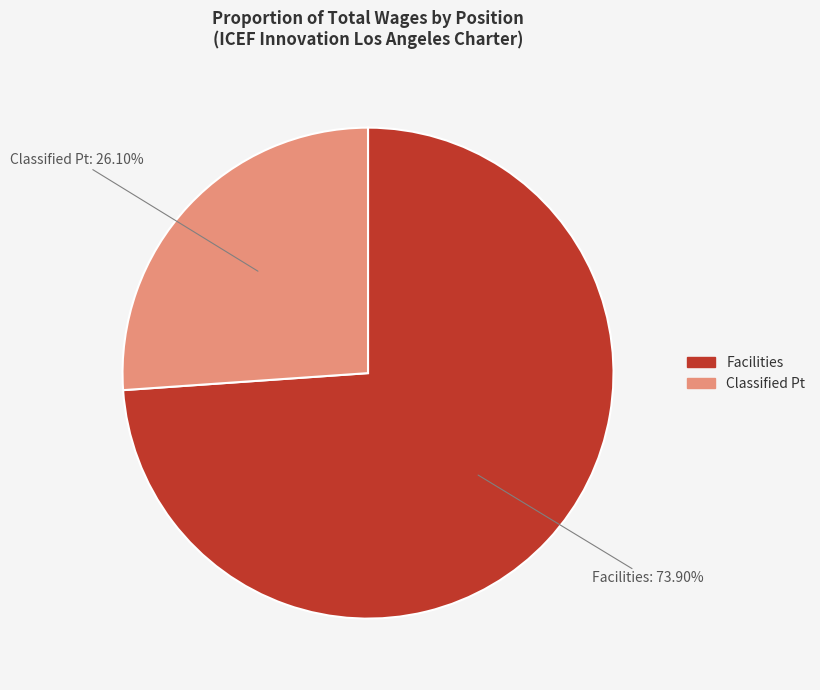

To the nearest percent, what percentage of the pie is Classified Pt?

26%